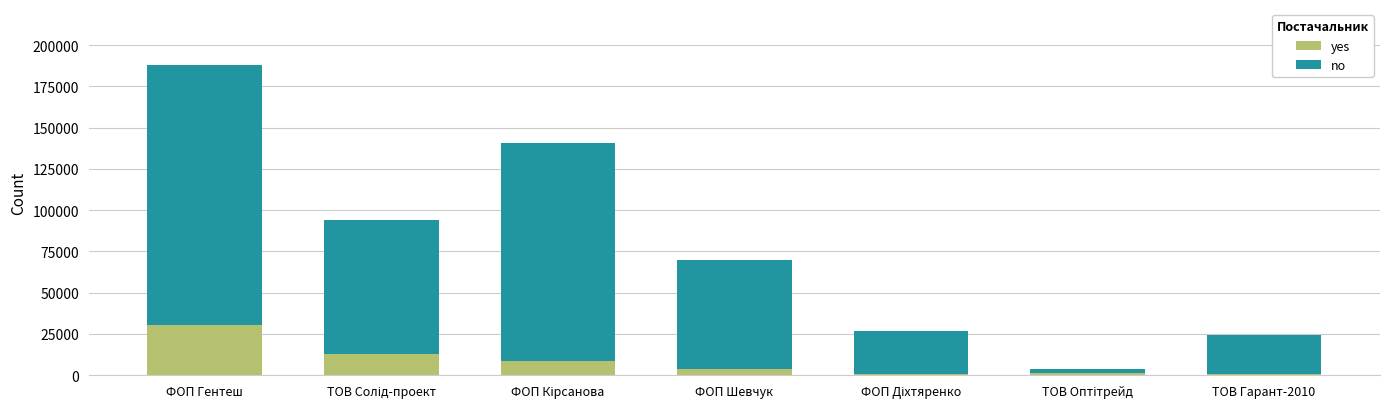

What is the highest value of the yes series?

30220.0